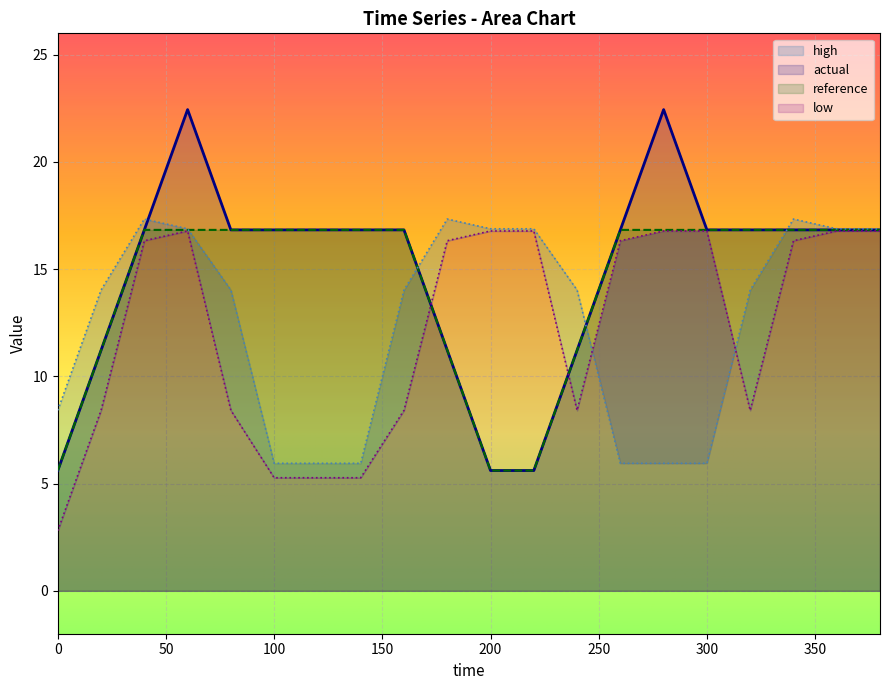

How many times do actual and low cross each other?

2